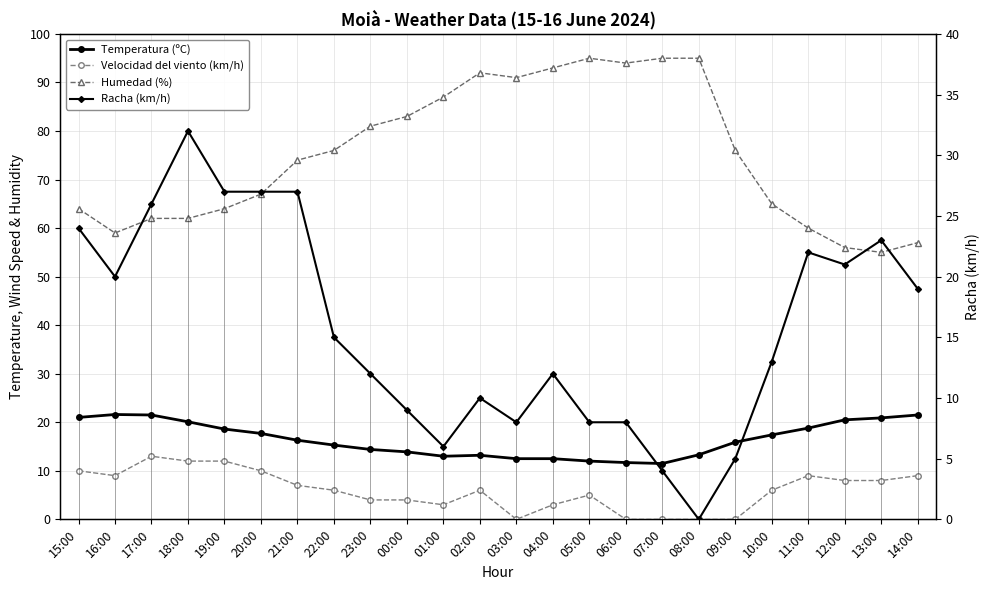

At which category does the chart reach its peak across all series?

05:00